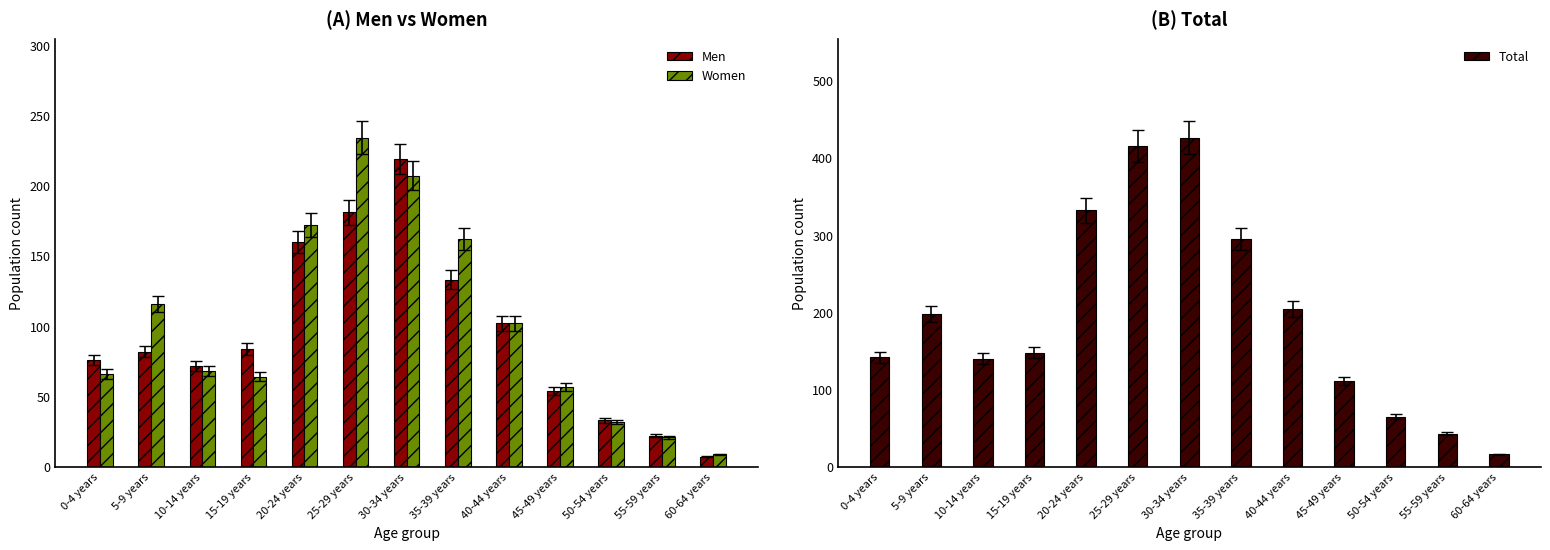

Rank the categories by Women value from highest to lowest.

25-29 years, 30-34 years, 20-24 years, 35-39 years, 5-9 years, 40-44 years, 10-14 years, 0-4 years, 15-19 years, 45-49 years, 50-54 years, 55-59 years, 60-64 years